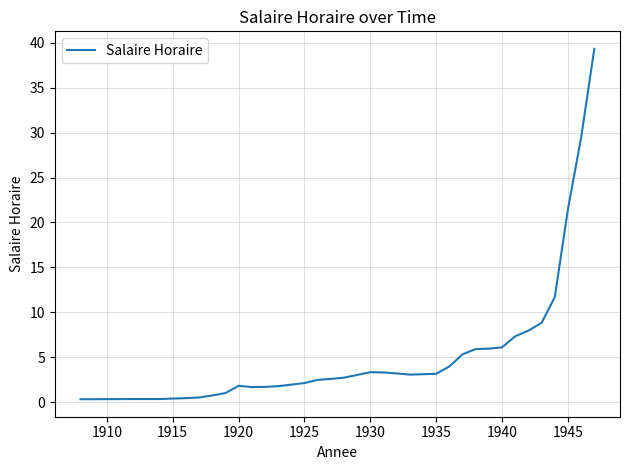

What is the greatest value displayed?

39.3